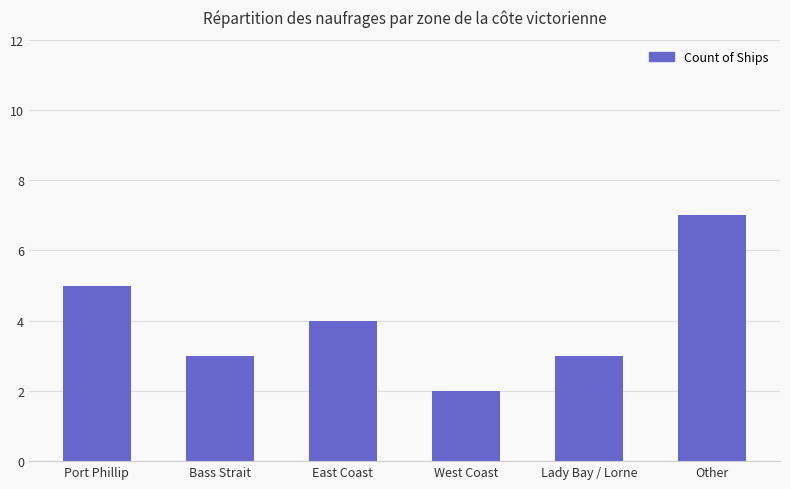

What is the ratio of the value at West Coast to the value at Bass Strait?

0.7